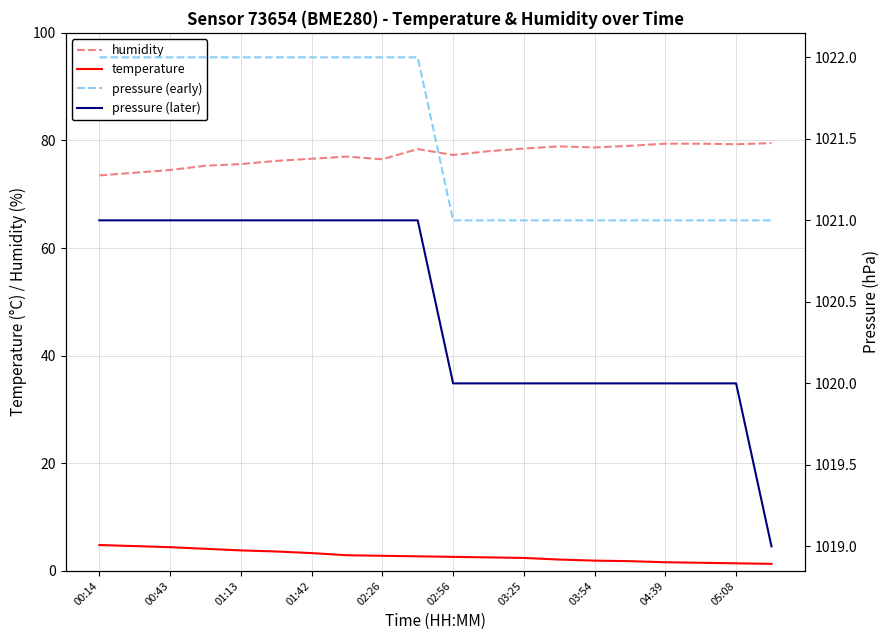

Reading left to right, transcribe all the data shown in this chart.

humidity: 73.5	74.0	74.5	75.3	75.6	76.2	76.6	77.0	76.5	78.4	77.3	78.0	78.5	78.9	78.7	79.0	79.4	79.4	79.3	79.5
temperature: 4.8	4.6	4.4	4.1	3.8	3.6	3.3	2.9	2.8	2.7	2.6	2.5	2.4	2.1	1.9	1.8	1.6	1.5	1.4	1.3
pressure (early): 1022.0	1022.0	1022.0	1022.0	1022.0	1022.0	1022.0	1022.0	1022.0	1022.0	1021.0	1021.0	1021.0	1021.0	1021.0	1021.0	1021.0	1021.0	1021.0	1021.0
pressure (later): 1021.0	1021.0	1021.0	1021.0	1021.0	1021.0	1021.0	1021.0	1021.0	1021.0	1020.0	1020.0	1020.0	1020.0	1020.0	1020.0	1020.0	1020.0	1020.0	1019.0